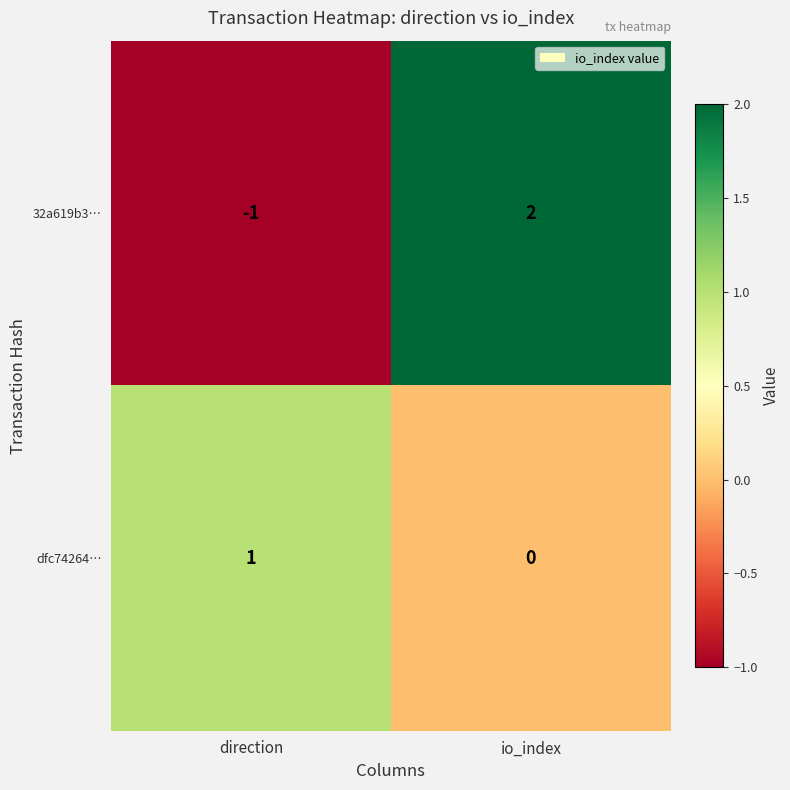

Rank the series by their maximum value, from lowest to highest.

dfc74264…, 32a619b3…